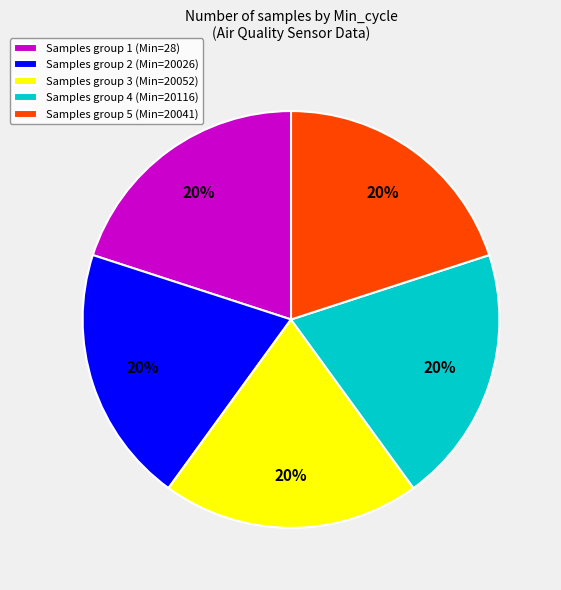

How many slices are in this pie chart?

5